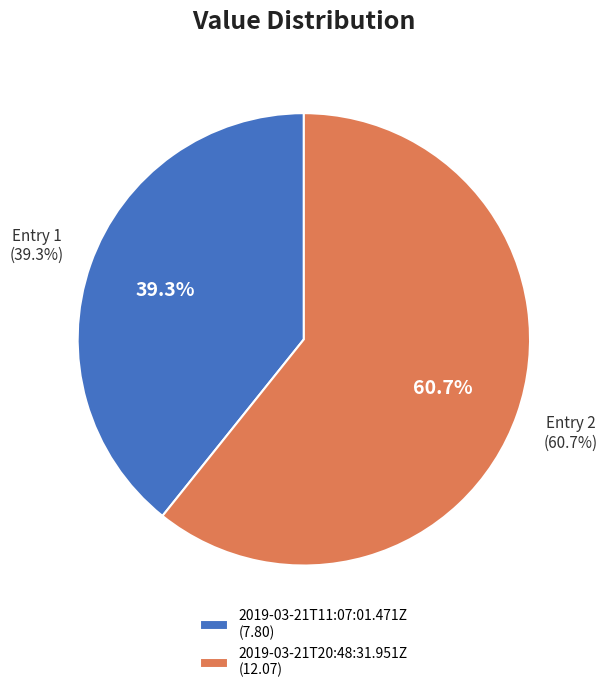

Rank the categories by value from lowest to highest.

2019-03-21T11:07:01.471Z, 2019-03-21T20:48:31.951Z